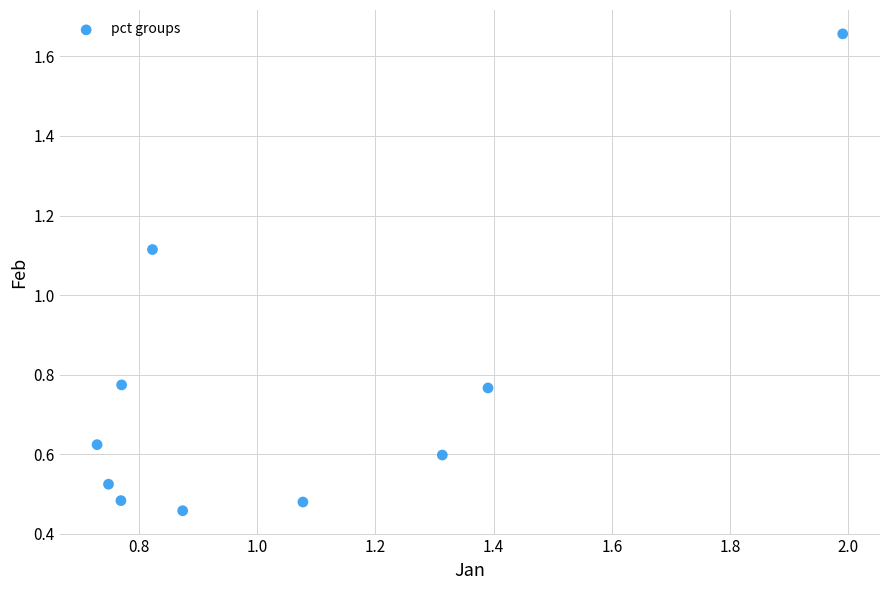

What is the average Y value?

0.7